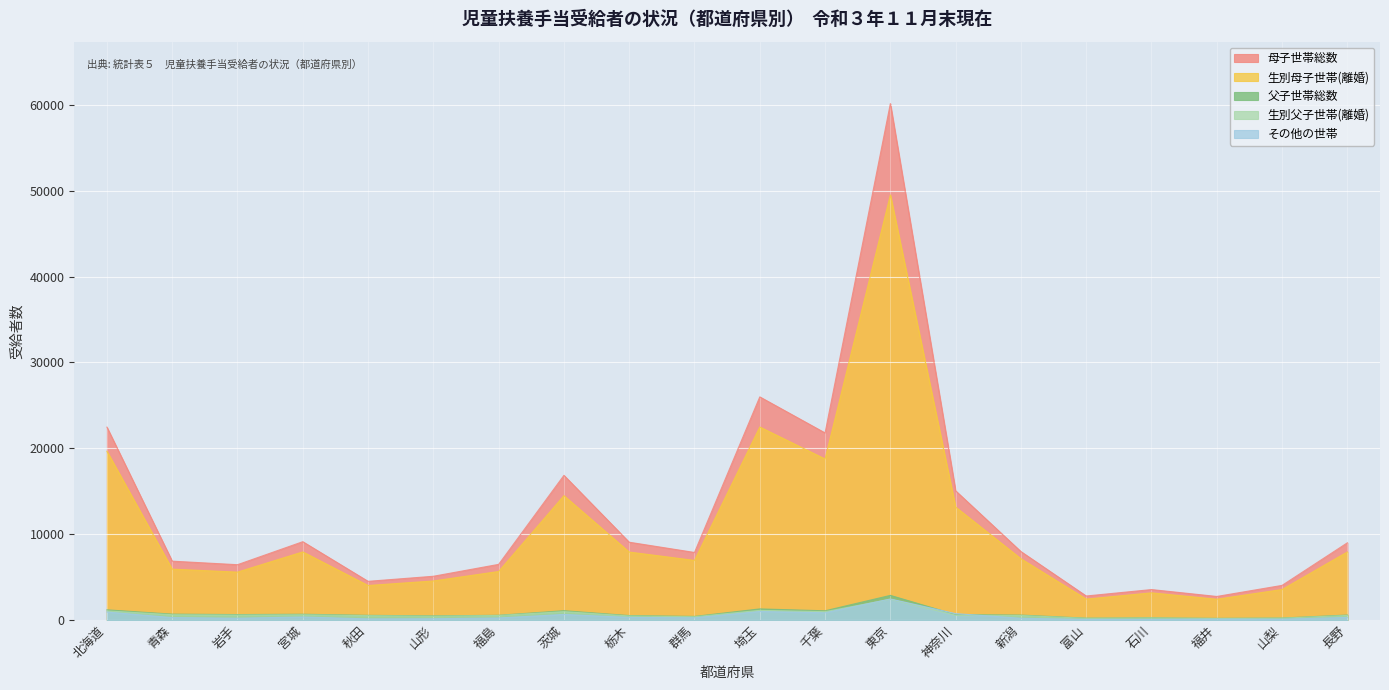

The value of 生別母子世帯(離婚) at 福井 is 3319. True or false?

False